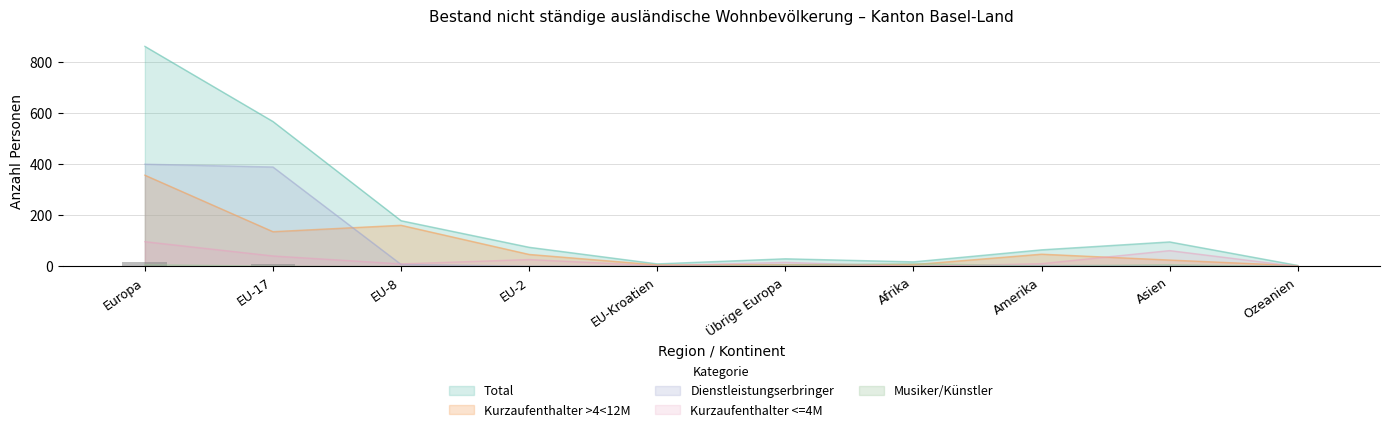

True or false: Total has a value of 75 at EU-2.

True